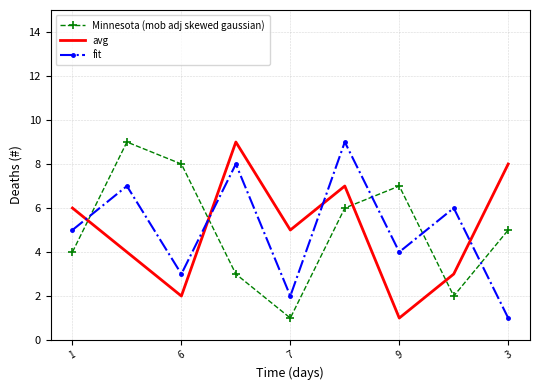

What is the highest value of the avg series?

9